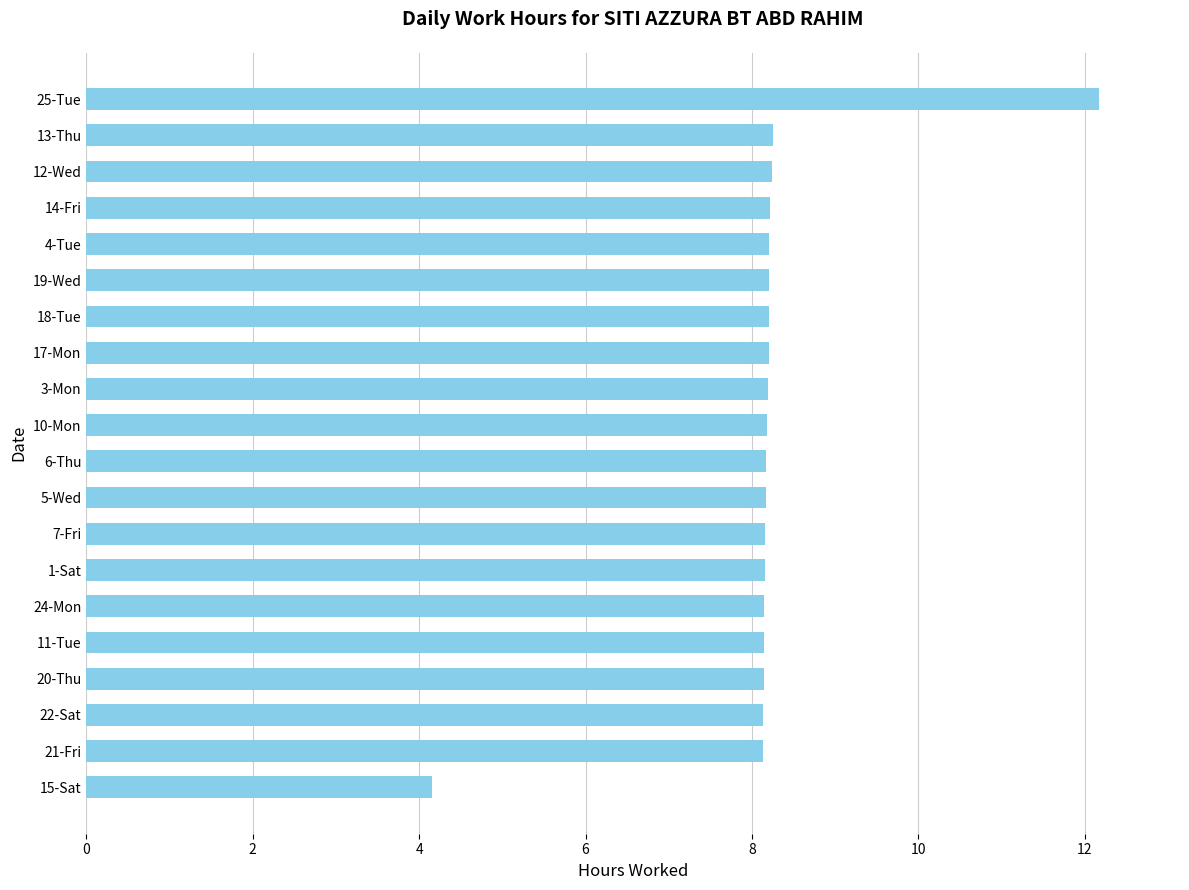

What value does the data have at 21-Fri?

8.1